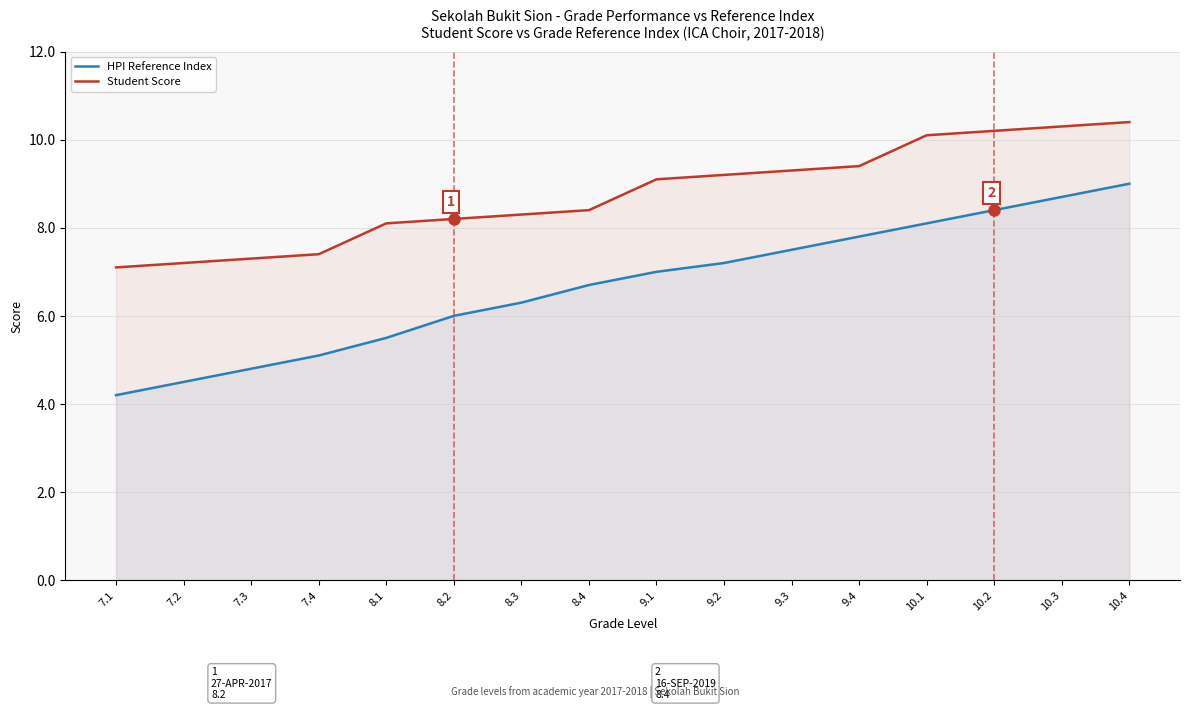

Which category has the lowest value across all series?

7.1